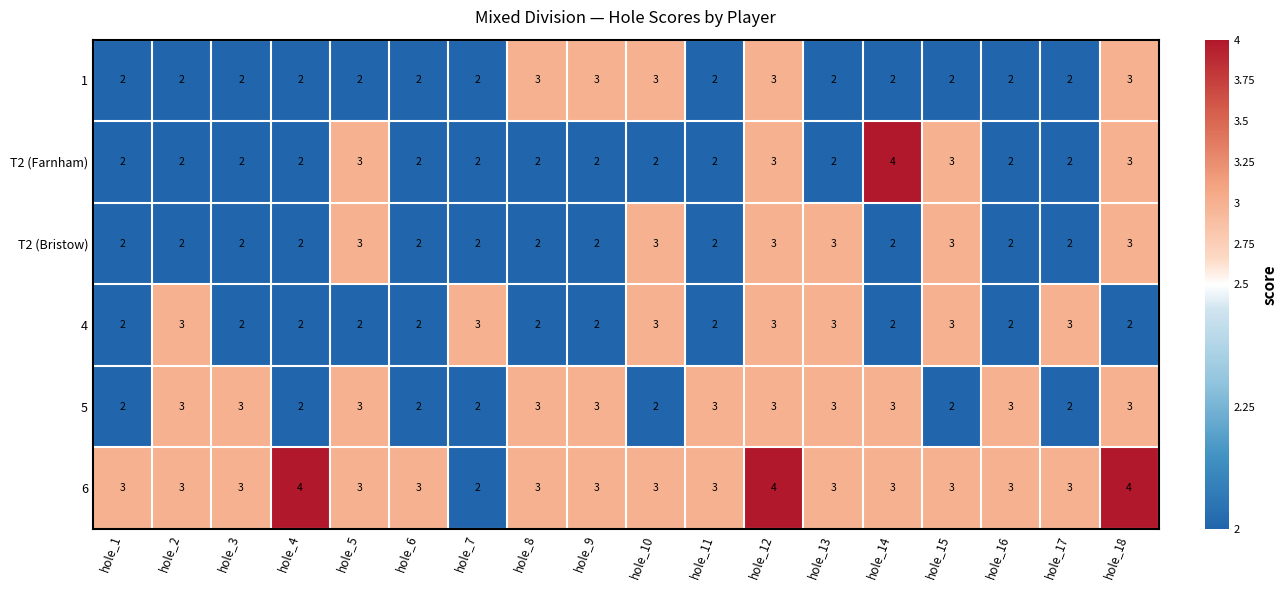

The value of 6 at hole_5 is 1. True or false?

False